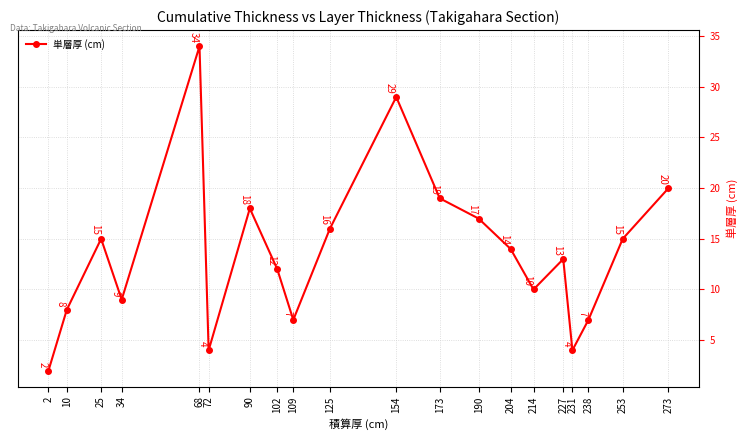

The chart shows a value of 4 at 72. True or false?

True